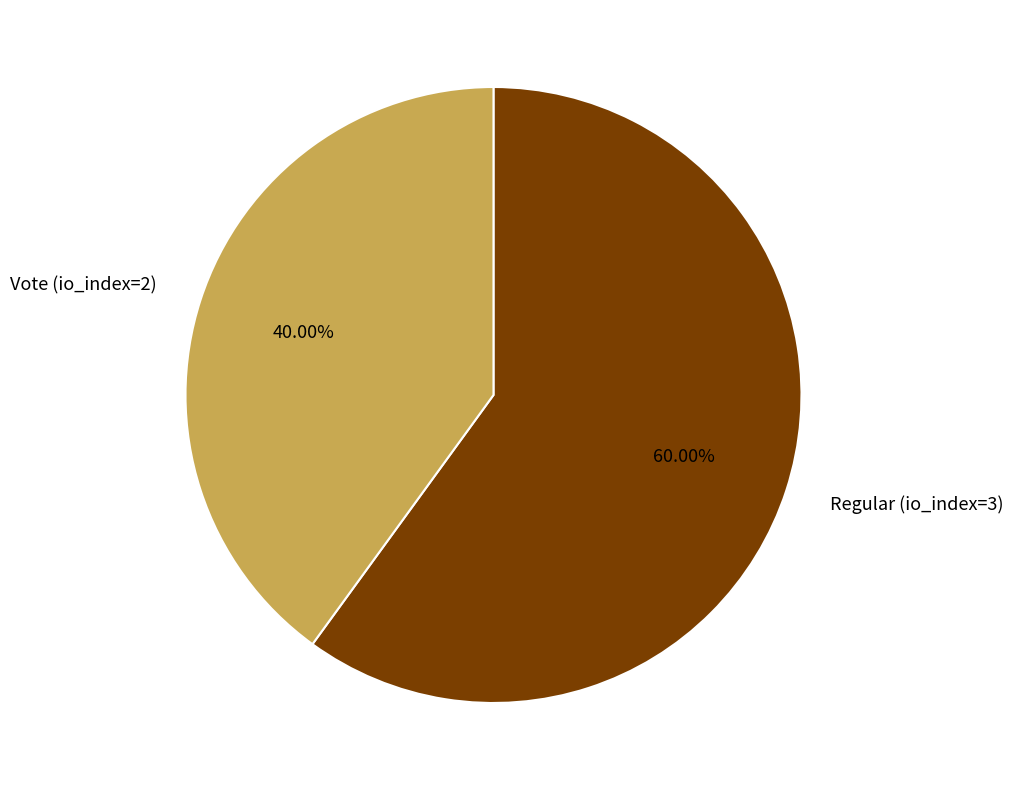

Which category has the smallest portion of the pie?

Vote (io_index=2)